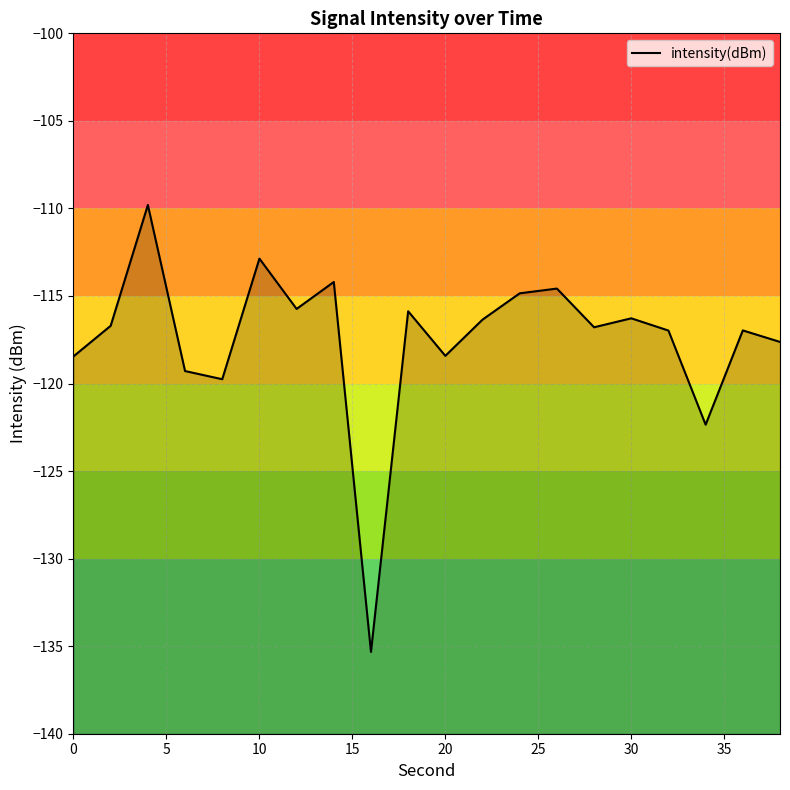

What is the minimum value shown in the chart?

-135.3